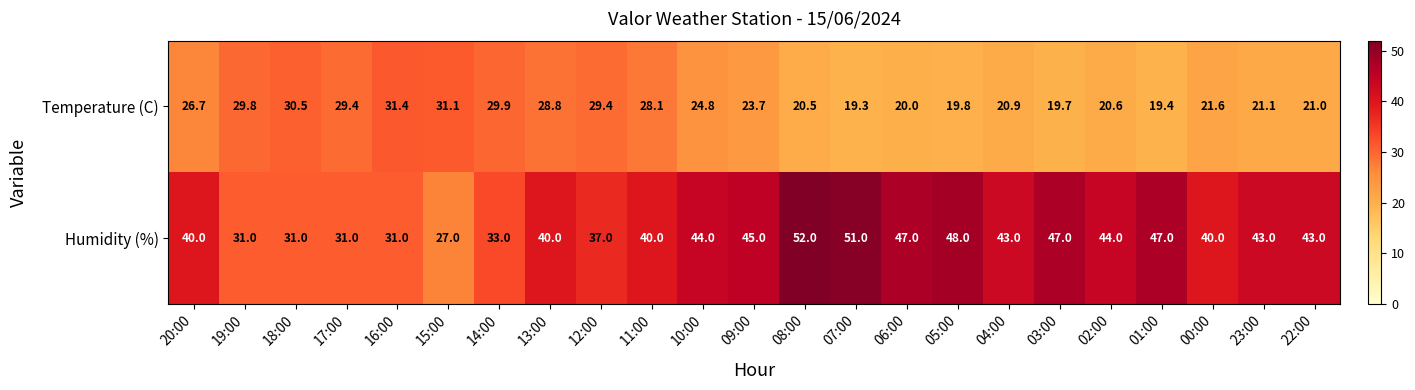

What is the difference between the maximum and second lowest values in the Temperature (C) series?

12.0